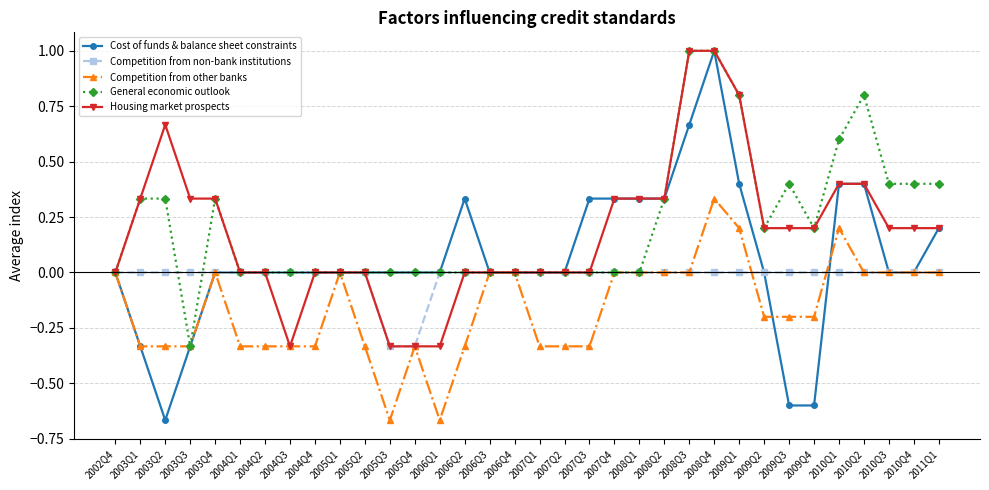

Which category has the lowest value in the General economic outlook series?

2003Q3